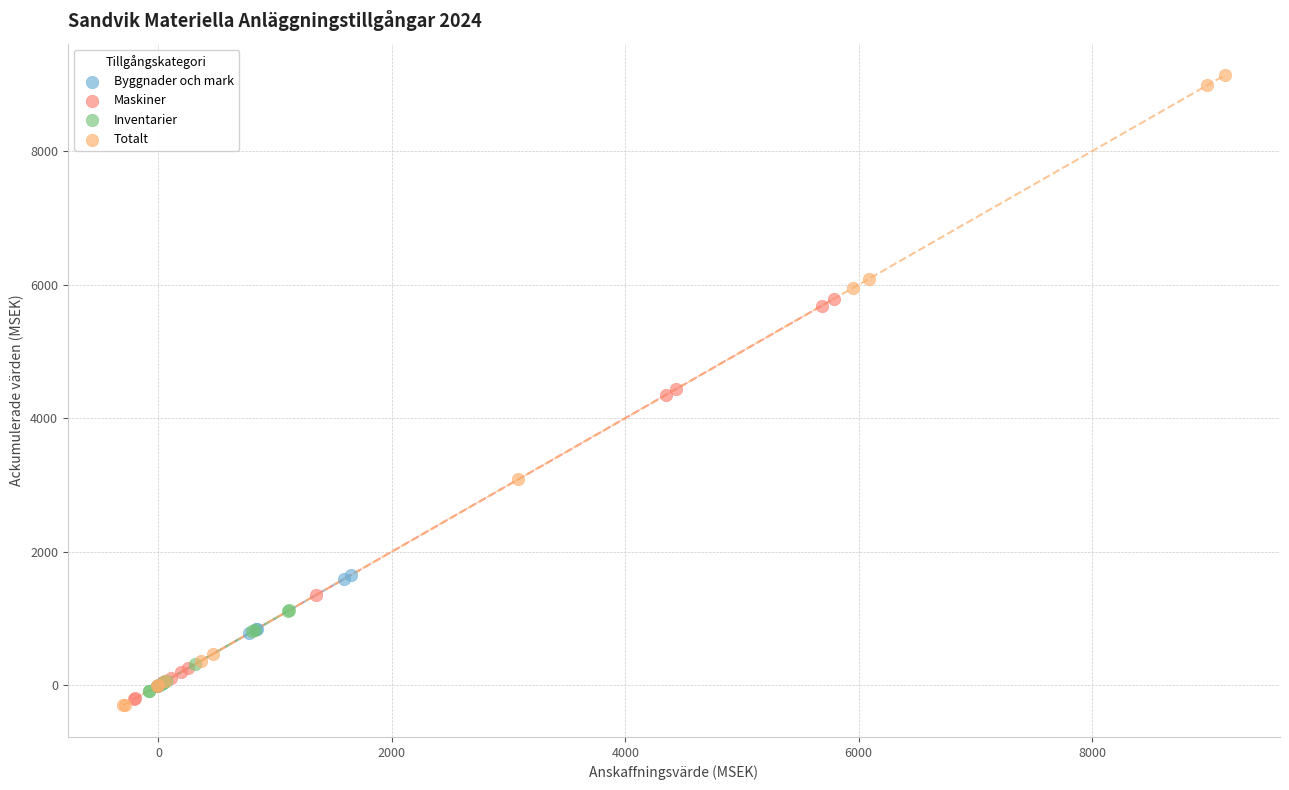

Which series contains the highest Y value?

Totalt